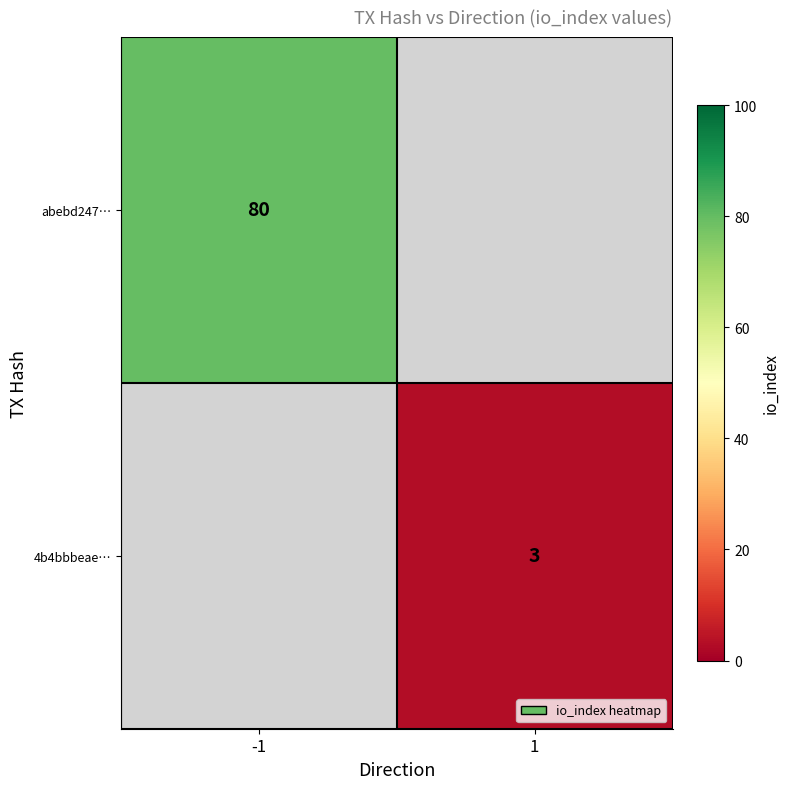

Is it true that 4b4bbbeae… equals 2 at 1?

False